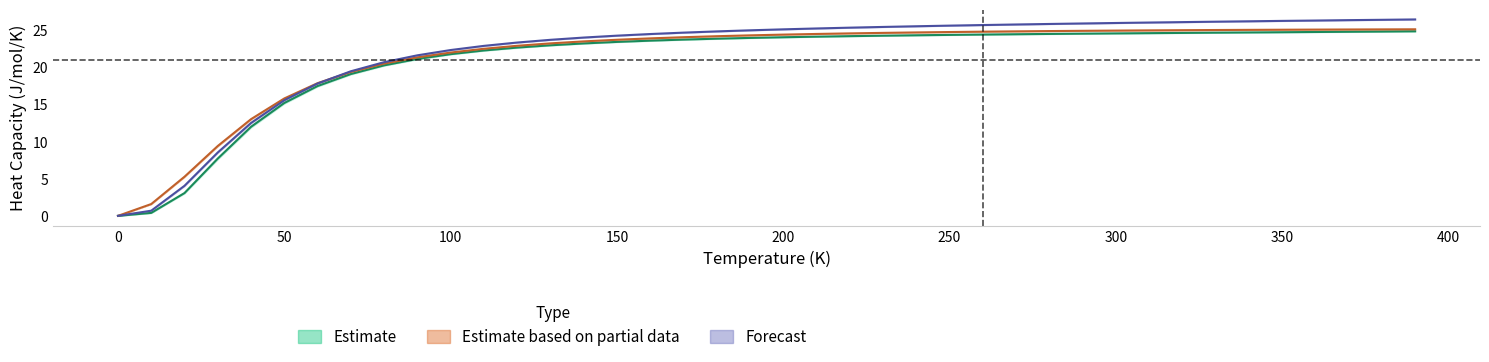

What is the sum of all A1--Cu--fcc a=4.0701 values?

838.7